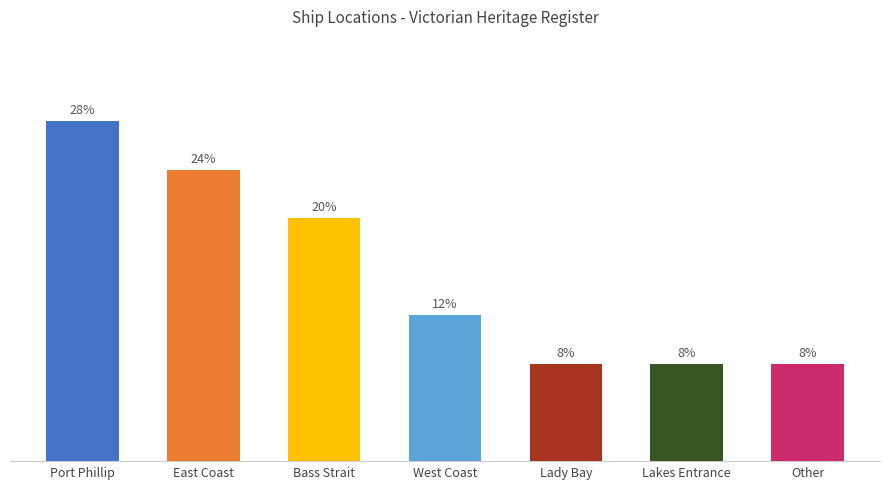

Are the bars horizontal?

No